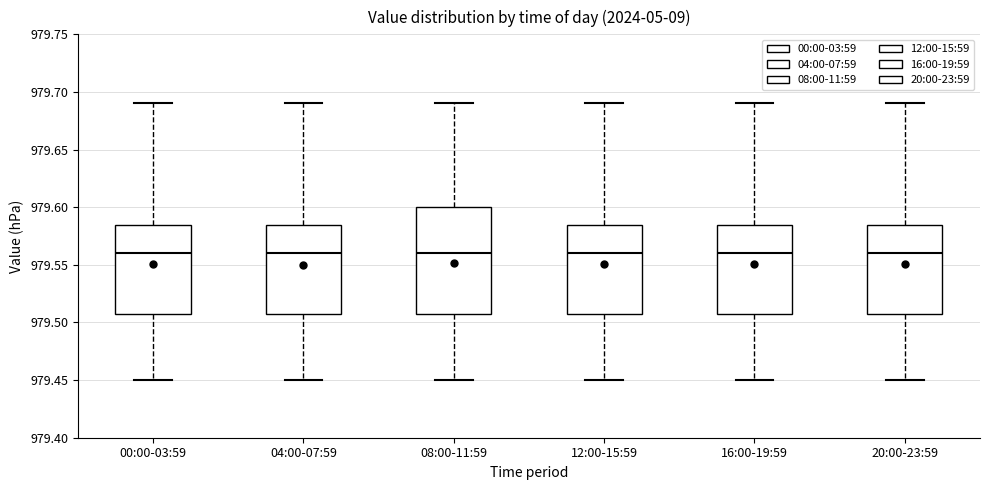

Where does the median line of the box for 08:00-11:59 sit on the y-axis? The values are not printed on the chart, so give them approximately, as read against the axis.

979.560